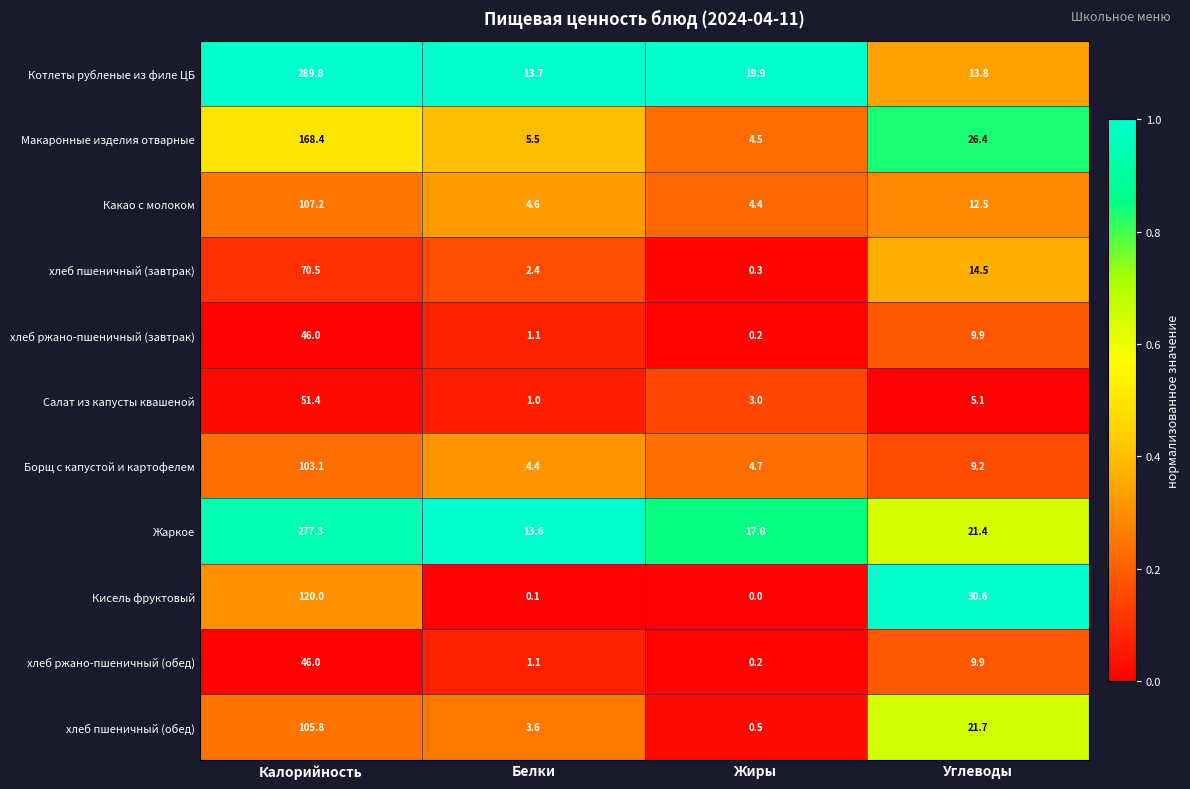

Which series changed the most between Белки and Жиры?

Котлеты рубленые из филе ЦБ